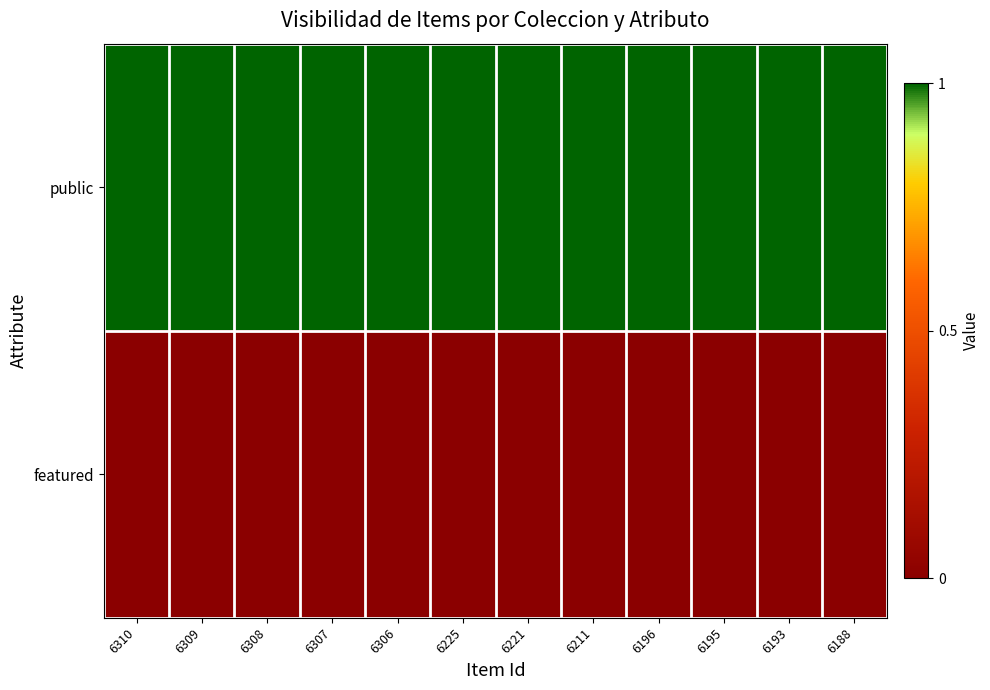

At 6309, list the series in order from smallest to largest.

featured, public